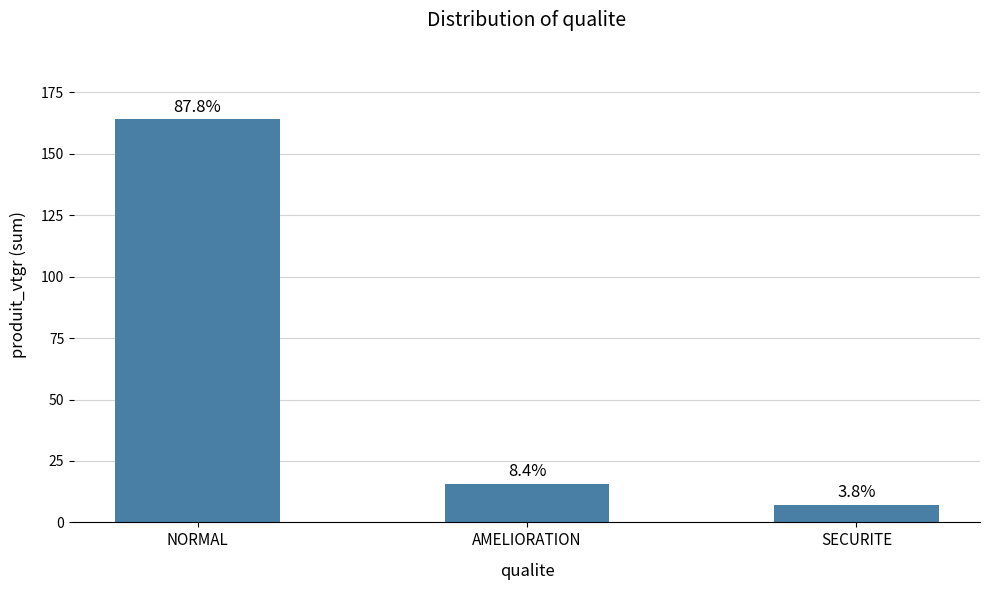

The value at NORMAL is 164.1. True or false?

True